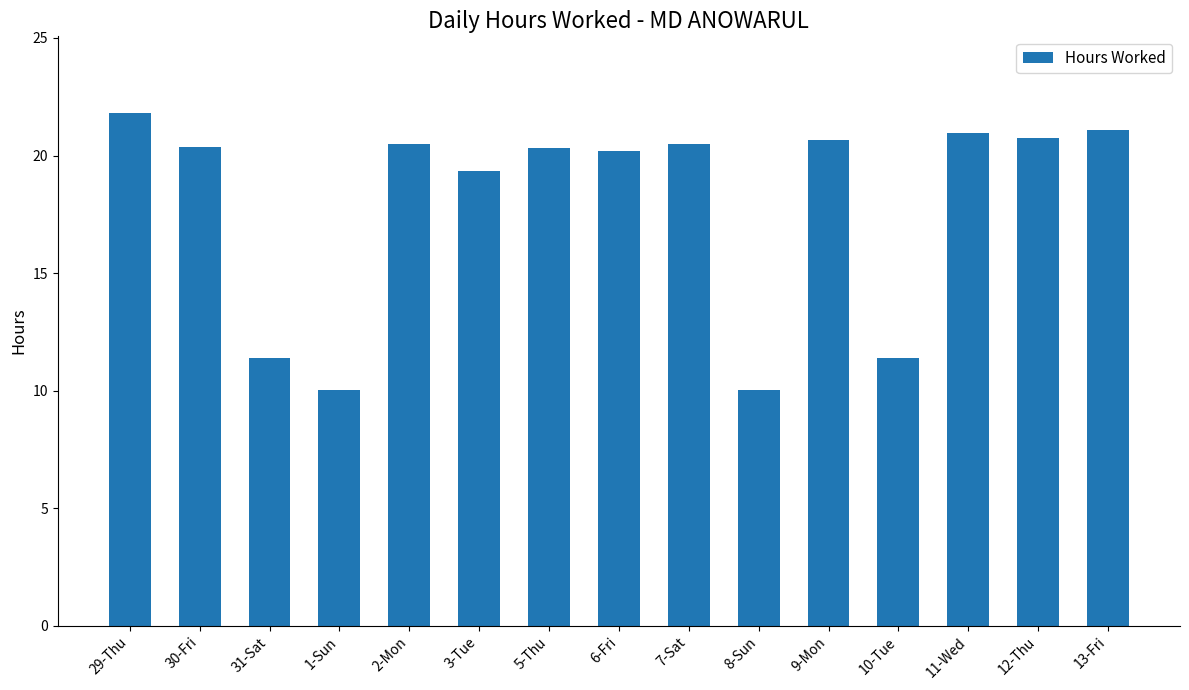

What is the difference between the maximum and minimum values?

11.8